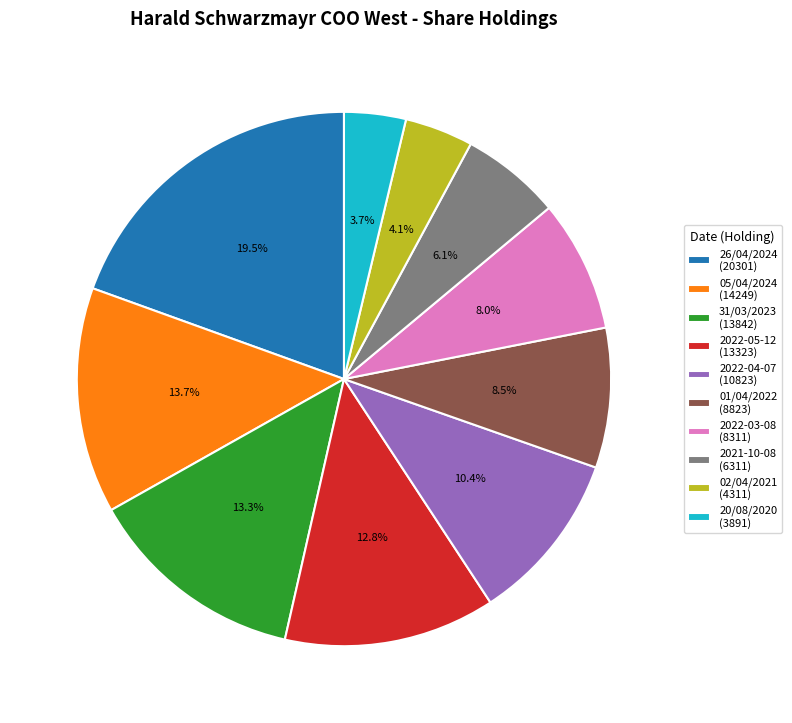

To the nearest percent, what is the difference between the 2021-10-08 and 01/04/2022 slice percentages?

2%